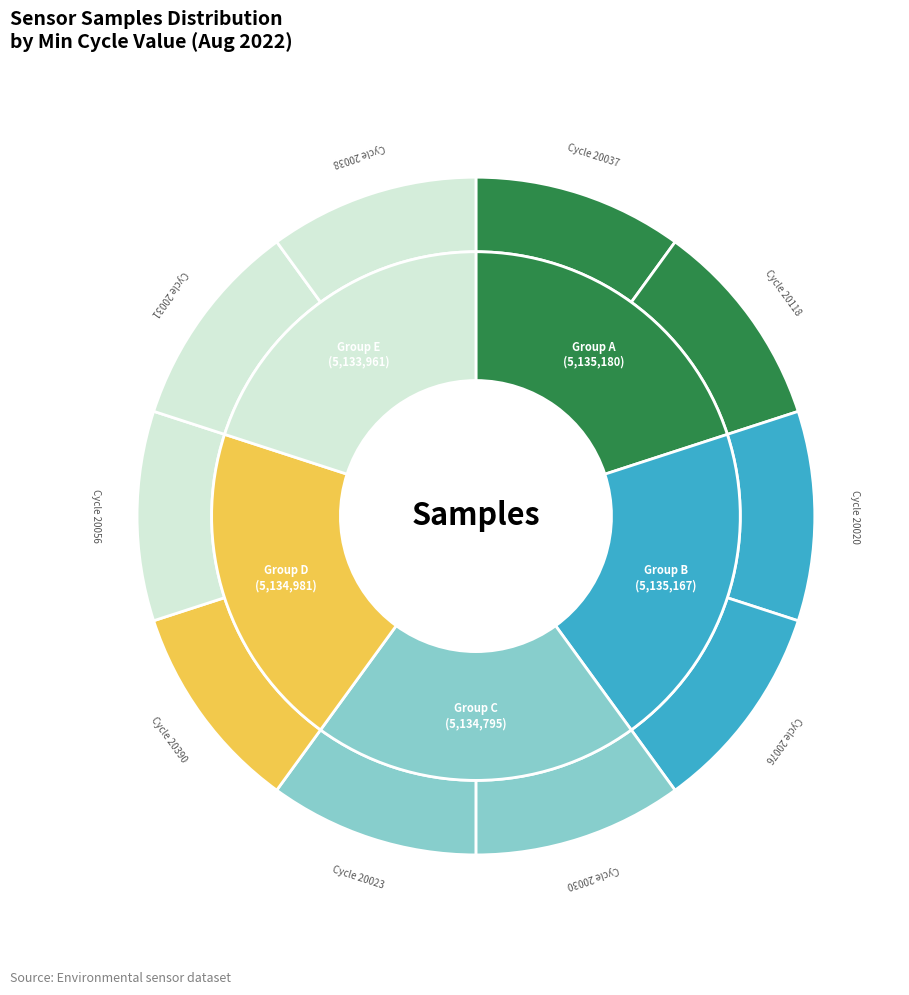

How many slices are in this pie chart?

10